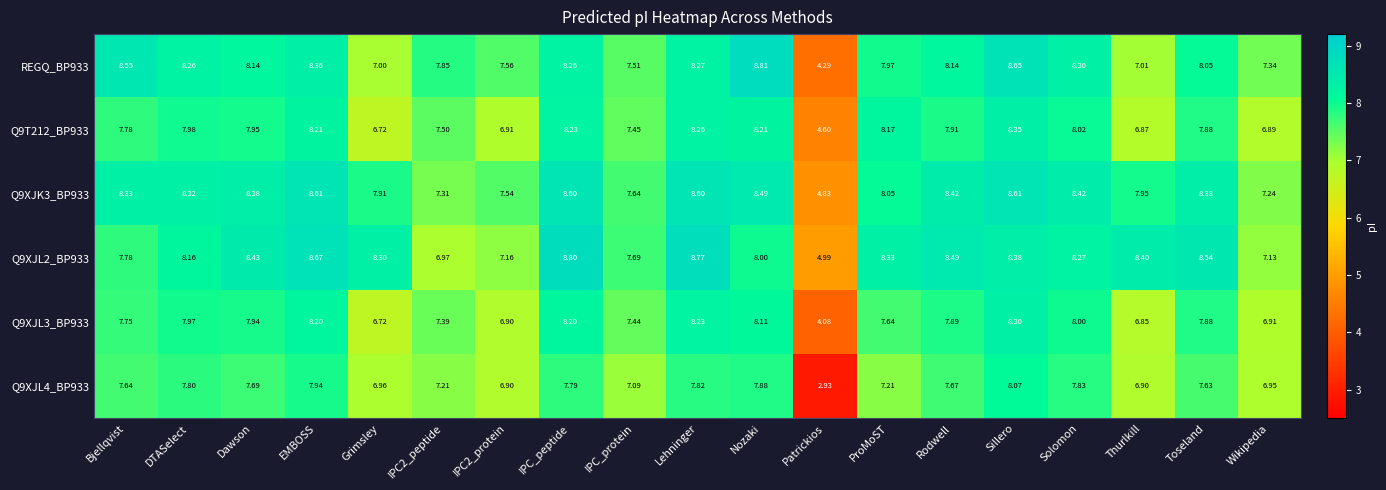

At which category is the sum across all series the highest?

Sillero